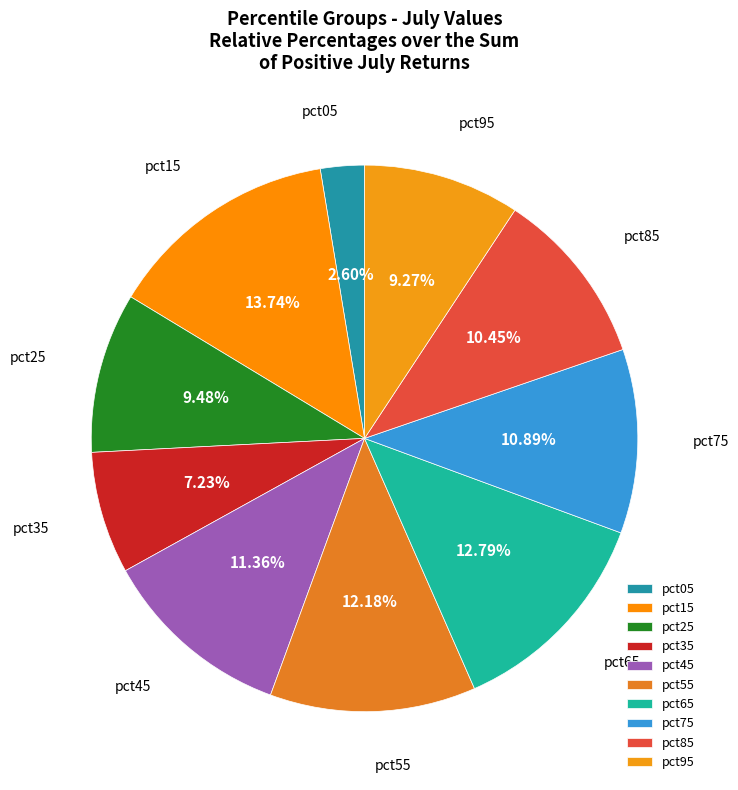

To the nearest percent, what is the combined percentage of pct35 and pct05?

10%